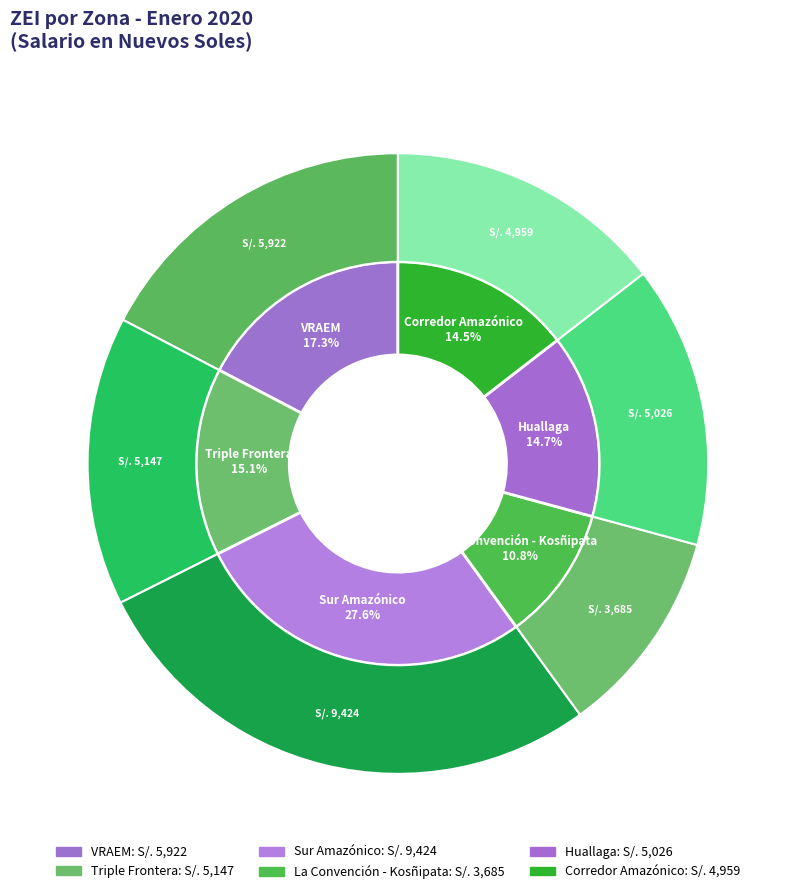

Count the number of slices in the pie.

6